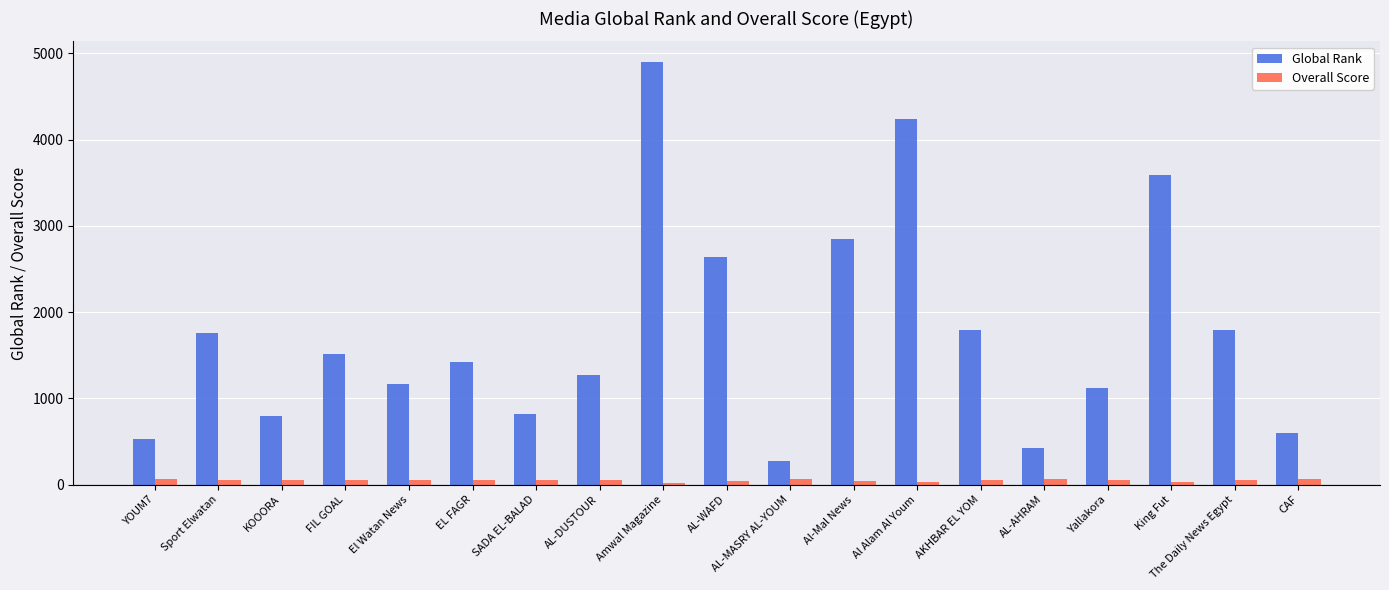

Where is Global Rank nearest to the value 2584?

AL-WAFD